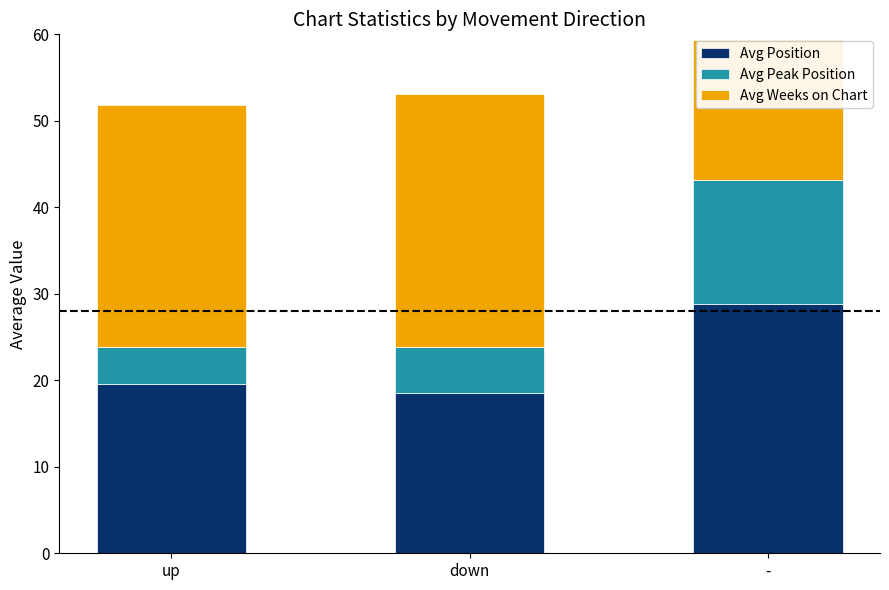

The value of Avg Position at down is 10.4. True or false?

False